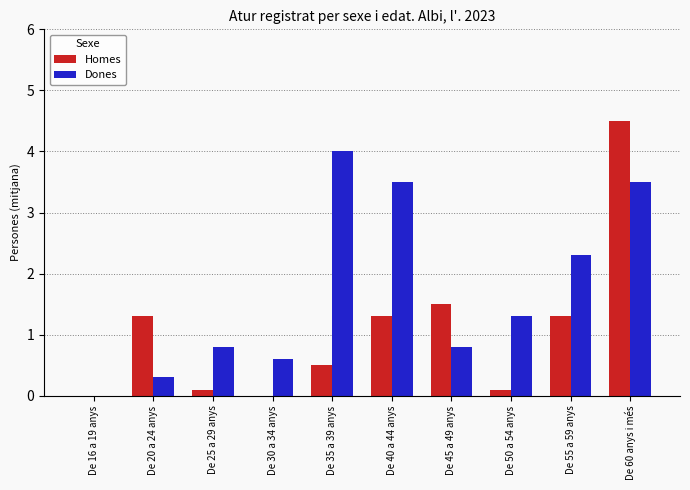

Between De 40 a 44 anys and De 60 anys i més, which series saw the biggest shift?

Homes